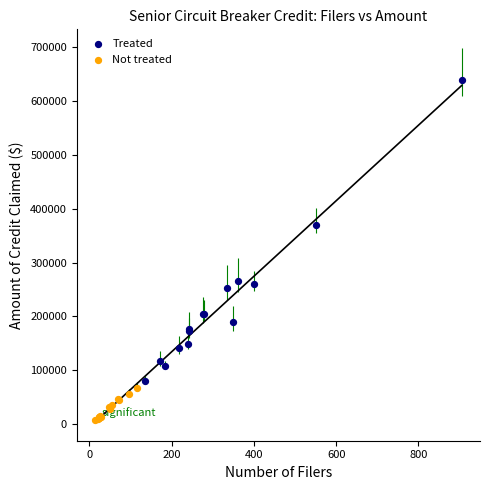

Which series contains the lowest Y value?

Not treated